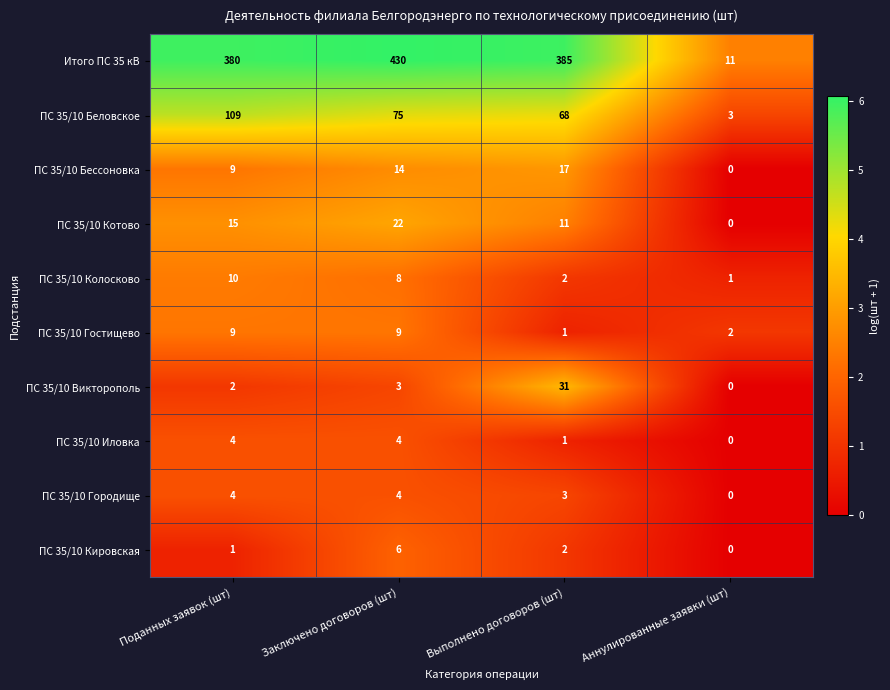

Is it true that Итого ПС 35 кВ equals 430 at Заключено договоров (шт)?

True